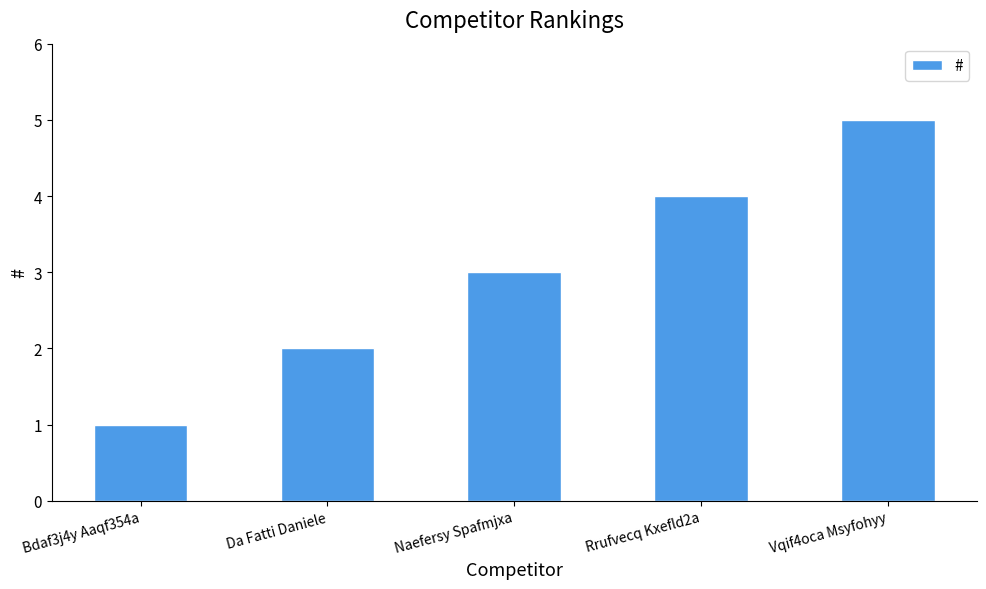

Which has a higher value, Bdaf3j4y Aaqf354a or Vqif4oca Msyfohyy?

Vqif4oca Msyfohyy